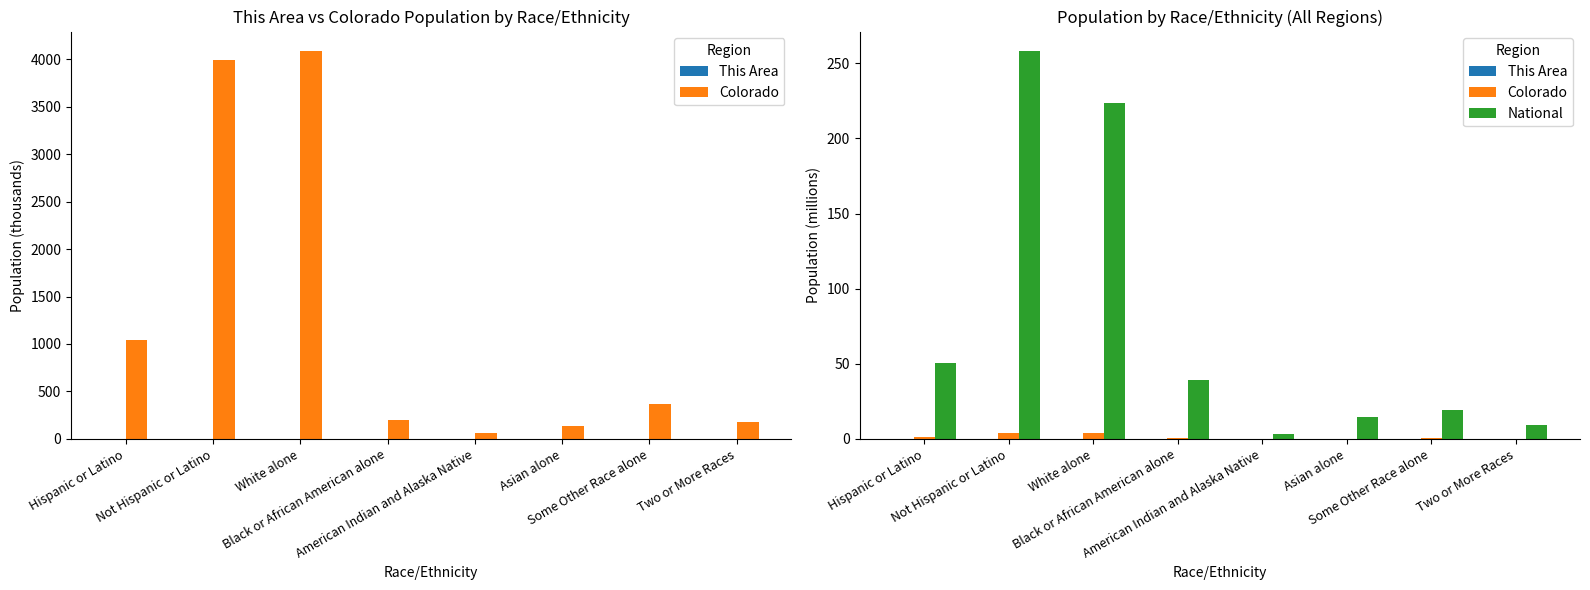

The National series shows 10.0 at Some Other Race alone. True or false?

False